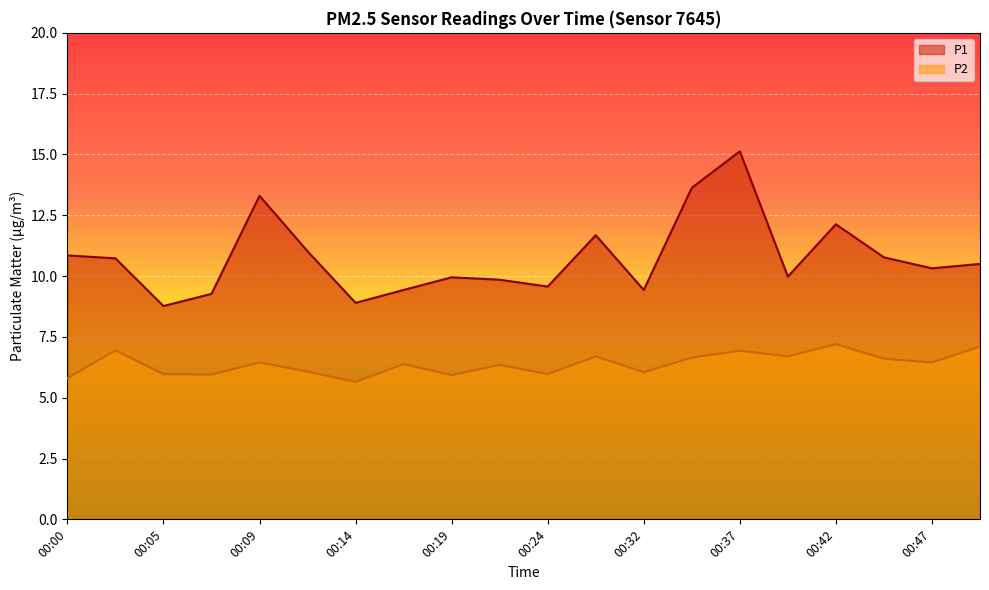

Reading left to right, transcribe all the data shown in this chart.

P1: 10.8	10.7	8.8	9.3	13.3	11.0	8.9	9.4	9.9	9.8	9.6	11.7	9.4	13.6	15.1	10.0	12.1	10.8	10.3	10.5
P2: 5.8	7.0	6.0	6.0	6.5	6.1	5.7	6.4	5.9	6.3	6.0	6.7	6.0	6.7	6.9	6.7	7.2	6.6	6.5	7.1